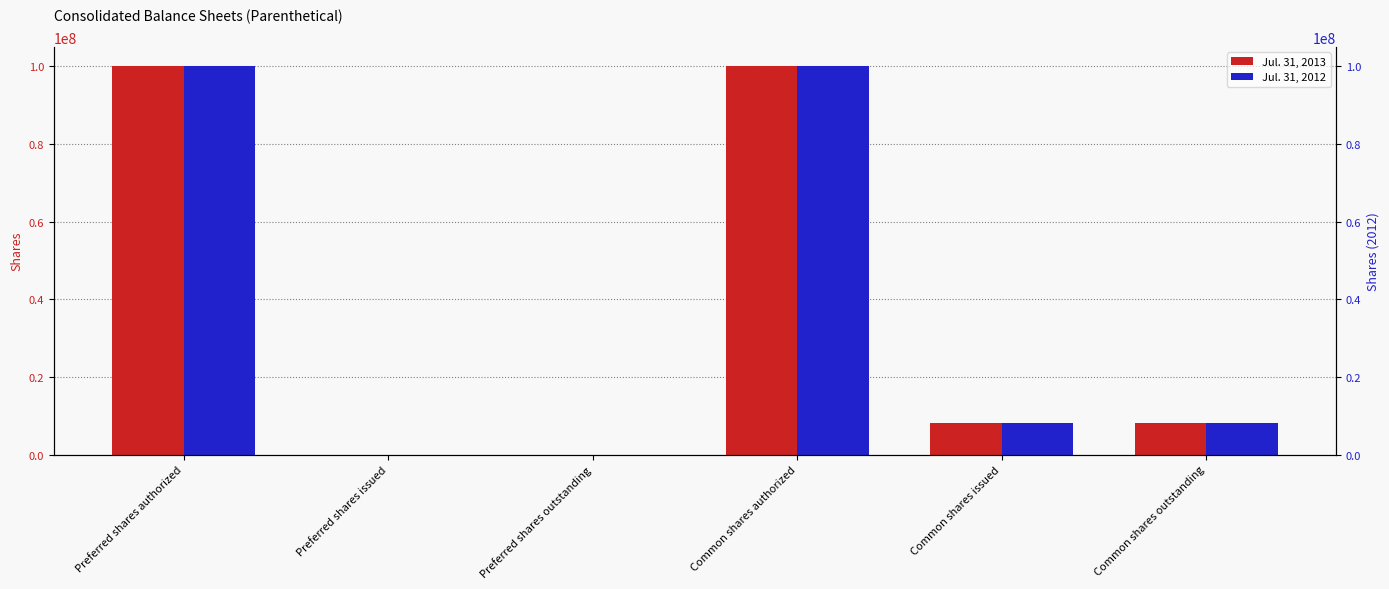

Is the value of Jul. 31, 2012 at Preferred shares authorized greater than the value of Jul. 31, 2013 at Preferred shares authorized?

No